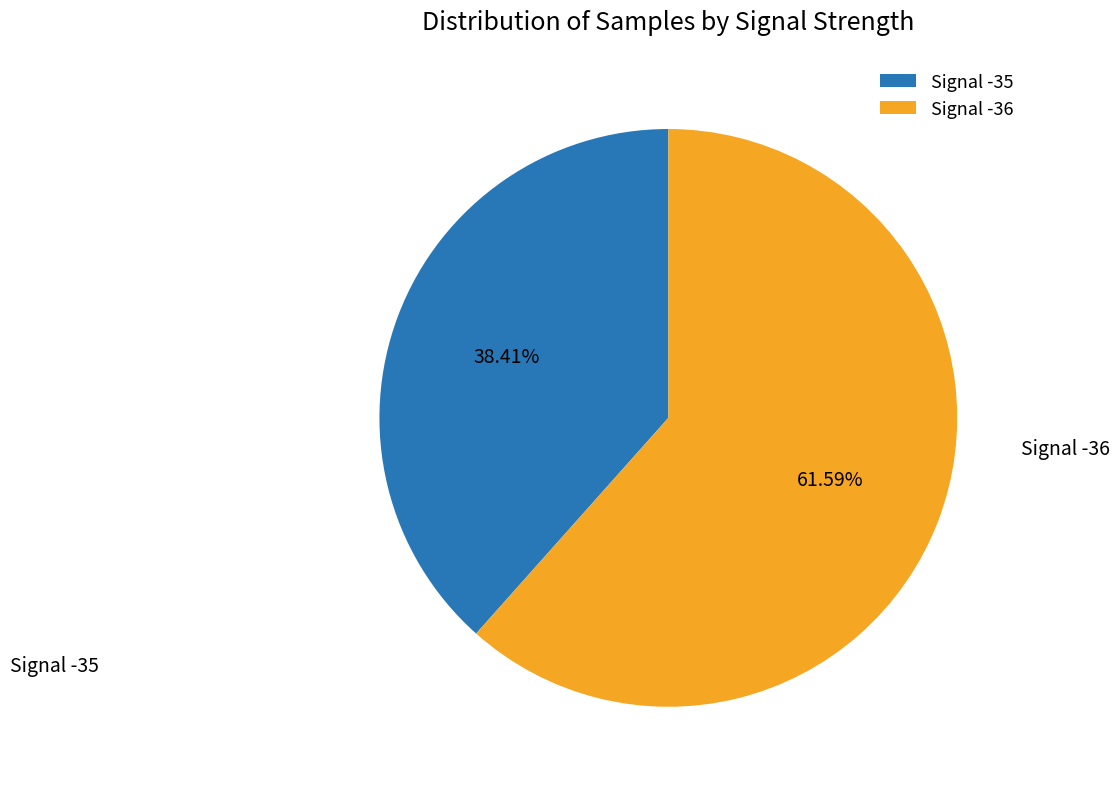

Approximately how many times larger is the value at Signal -36 compared to Signal -35?

1.6